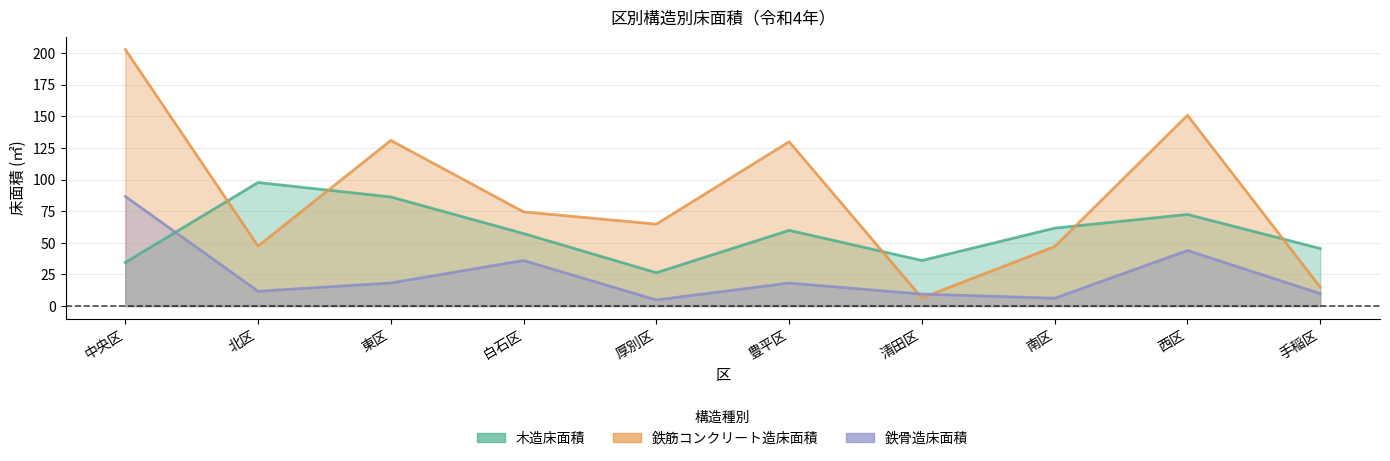

What is the average value of the 木造床面積 series?

57.8